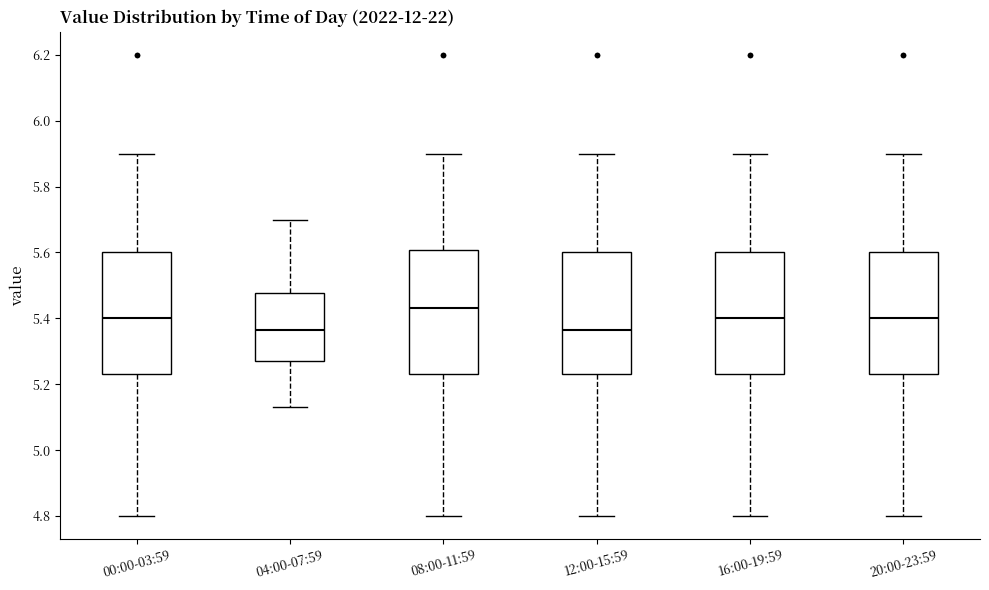

Where is the upper edge of the box for 12:00-15:59 on the y-axis? The values are not printed on the chart, so give them approximately, as read against the axis.

5.60